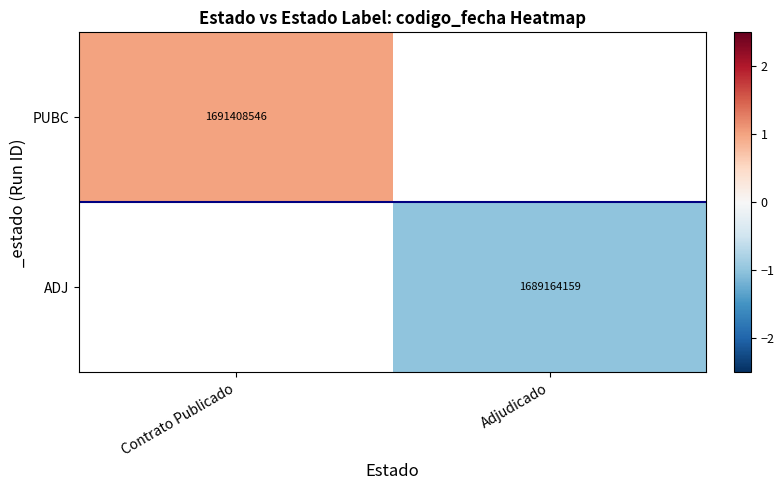

The value of ADJ at Adjudicado is 1689164159. True or false?

True